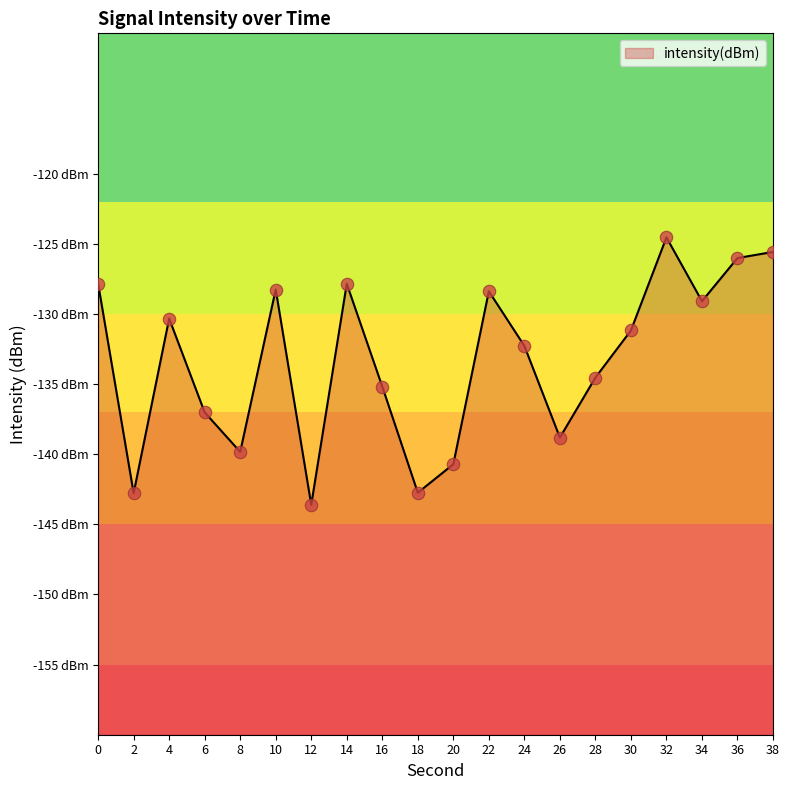

What is the change in value from 12 to 20?

+2.9